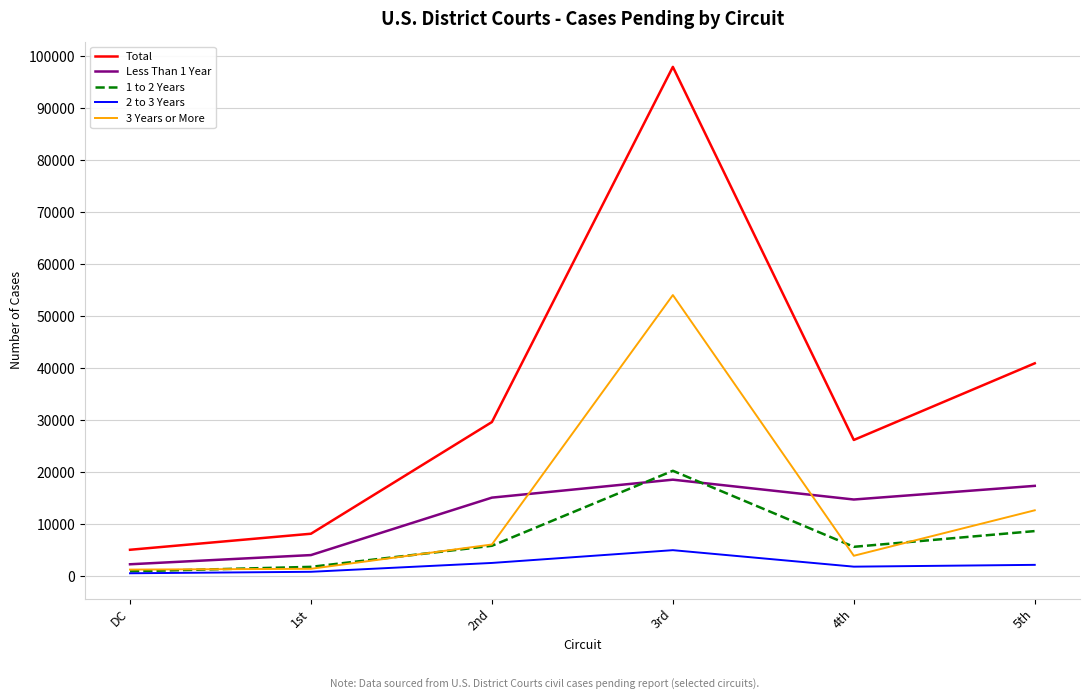

What are all the series names shown in the legend?

Total, Less Than 1 Year, 1 to 2 Years, 2 to 3 Years, 3 Years or More